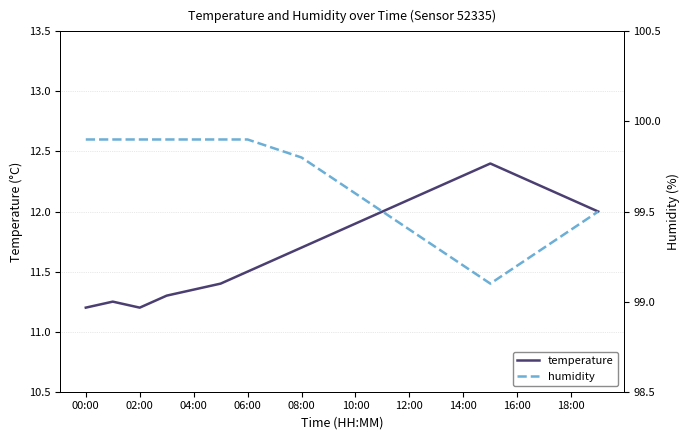

Reading left to right, what are all the values shown in this chart?

temperature: 11.2	11.2	11.2	11.3	11.3	11.4	11.5	11.6	11.7	11.8	11.9	12.0	12.1	12.2	12.3	12.4	12.3	12.2	12.1	12.0
humidity: 99.9	99.9	99.9	99.9	99.9	99.9	99.9	99.8	99.8	99.7	99.6	99.5	99.4	99.3	99.2	99.1	99.2	99.3	99.4	99.5